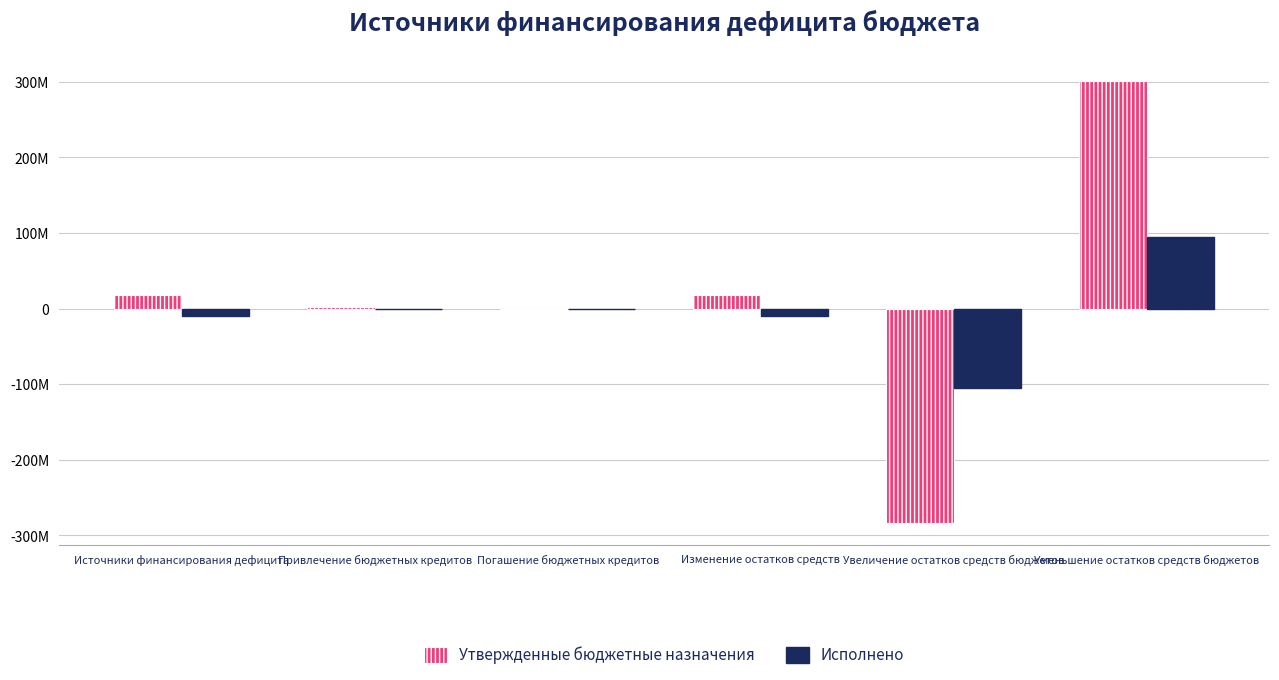

What is the total value across all series at Погашение бюджетных кредитов?

-2000000.0